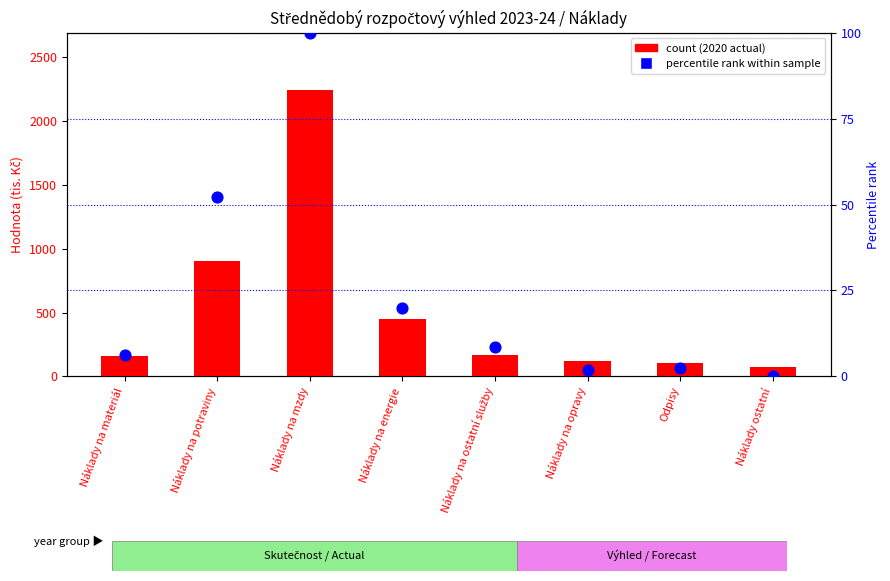

At how many categories does at least one series exceed 1214?

1